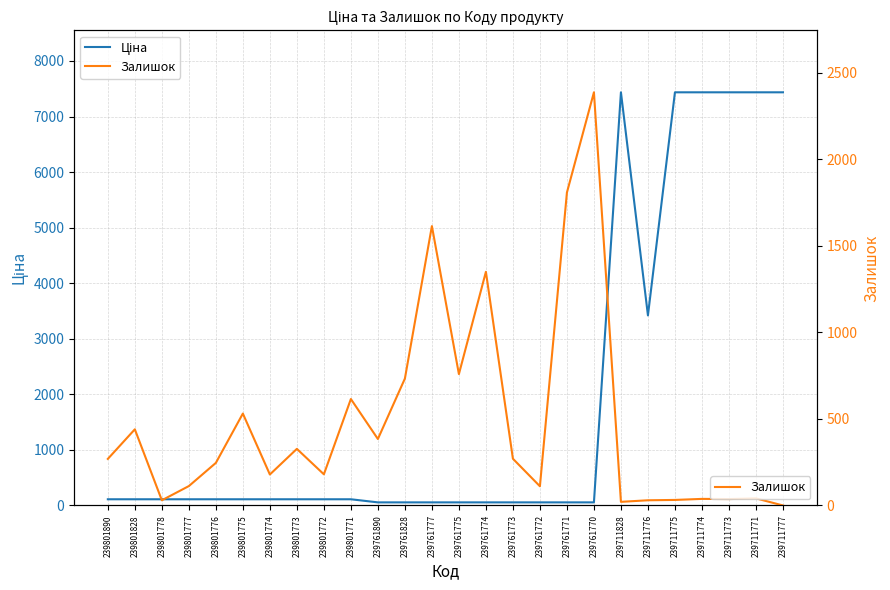

How many series are shown in this chart?

2